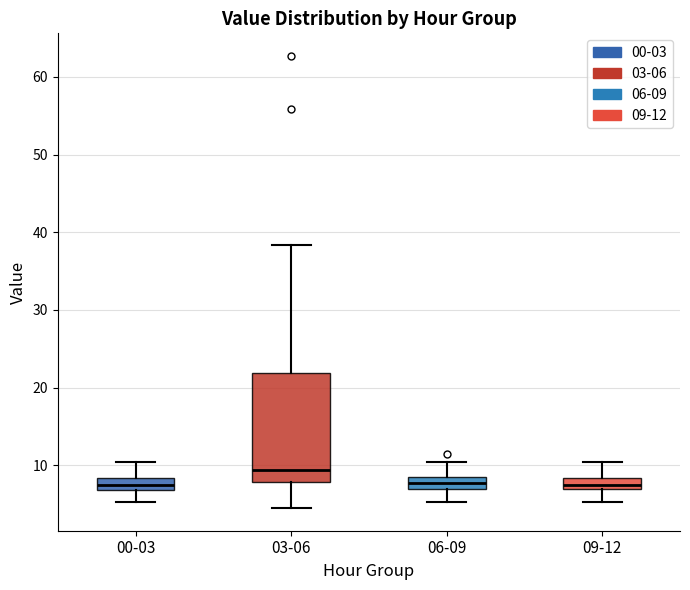

Which box's median line is the highest?

03-06